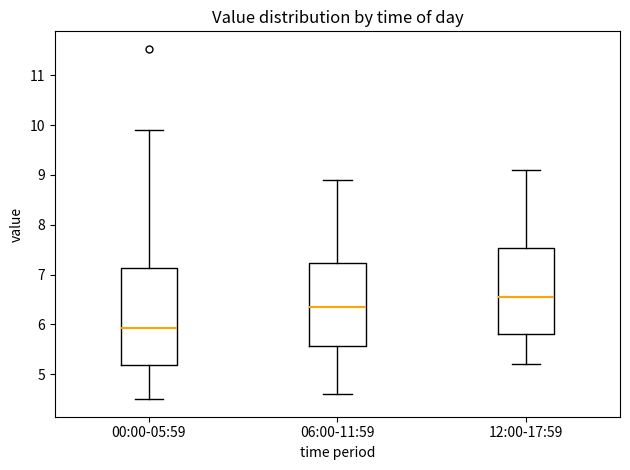

Reading left to right, transcribe this box plot: for each box, give where its median line is, the range the box spans, and where its two whiskers end, as read against the y-axis. The values are not printed on the chart, so give them approximately, as read against the axis.

00:00-05:59: median 5.9, box 5.2 to 7.1, whiskers 4.5 to 9.9
06:00-11:59: median 6.4, box 5.6 to 7.2, whiskers 4.6 to 8.9
12:00-17:59: median 6.6, box 5.8 to 7.5, whiskers 5.2 to 9.1